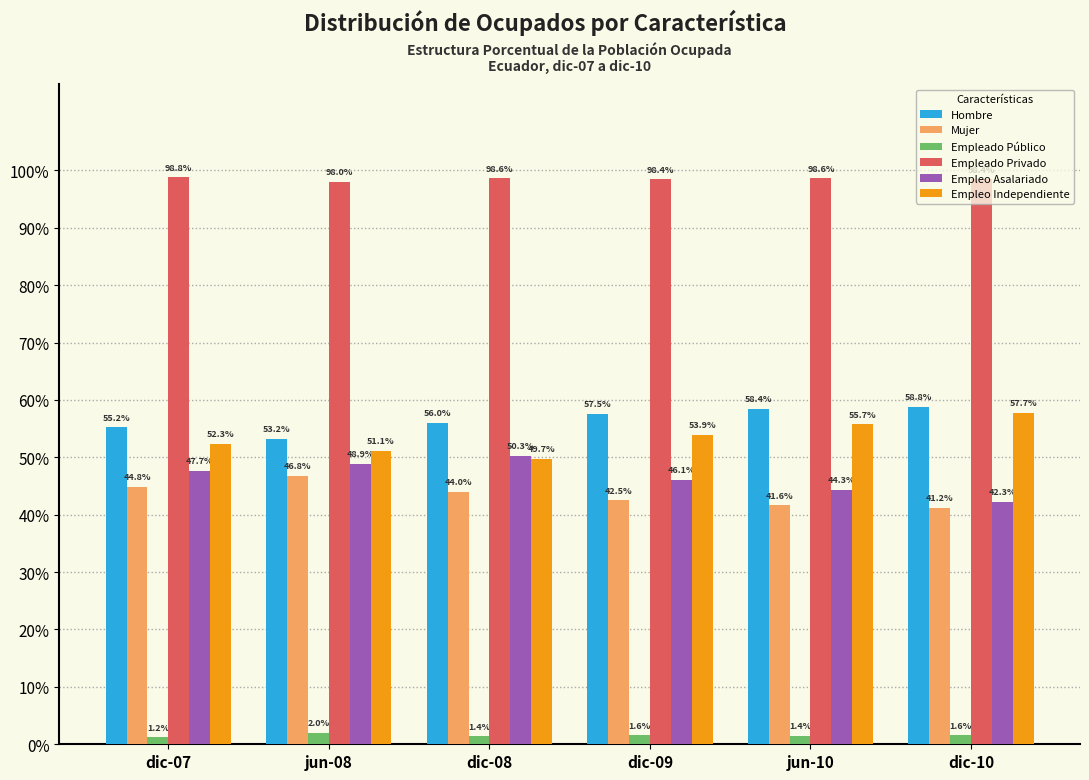

What is the average value of the Hombre series?

0.6